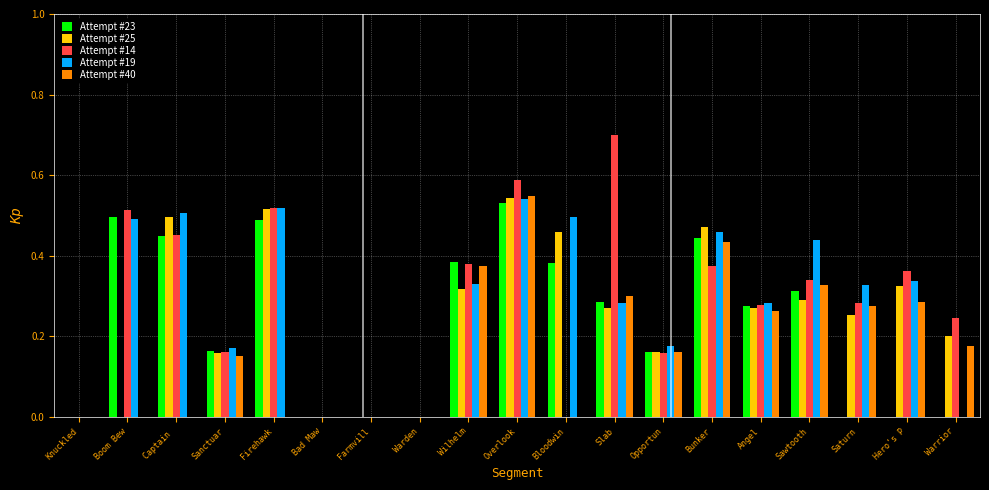

How many Attempt #19 values are between 0 and 1?

19